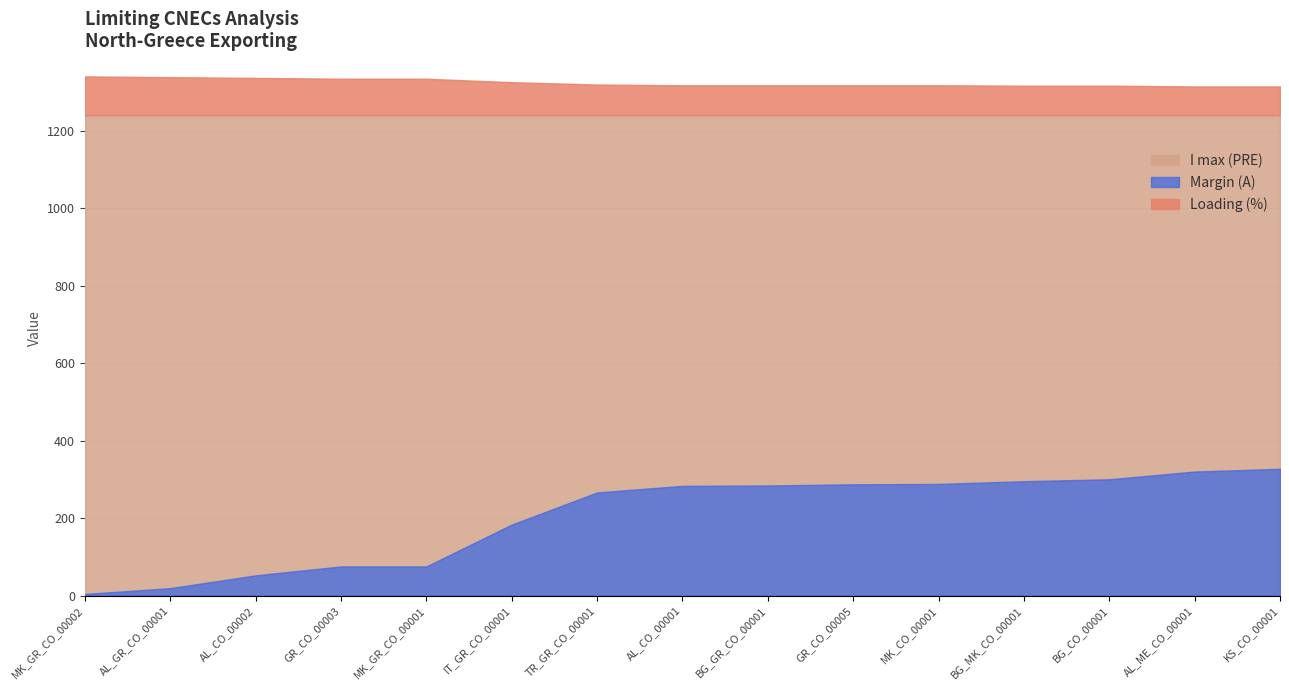

Which has a higher value, AL_CO_00002 or BG_GR_CO_00001?

AL_CO_00002